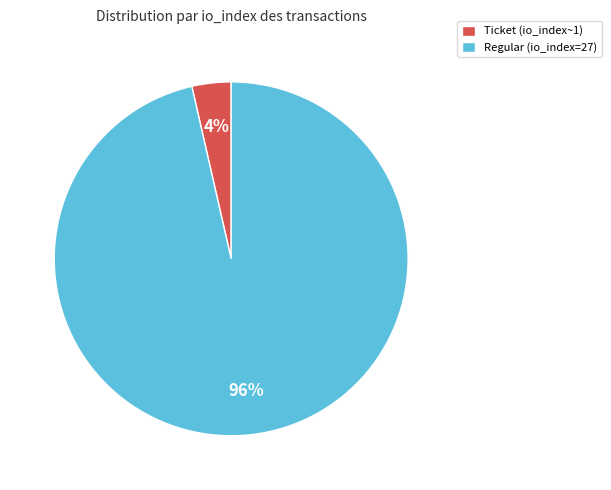

To the nearest percent, what percentage of the pie is Regular (io_index=27)?

96%